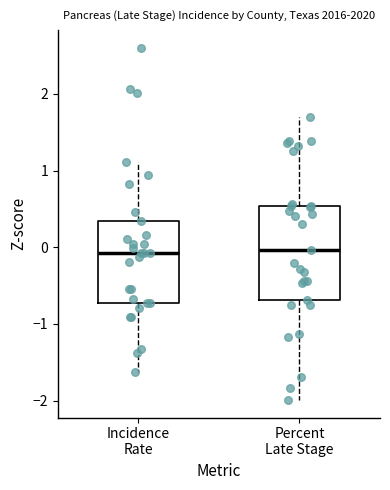

Where does the median line of the box for Incidence Rate sit on the y-axis? The values are not printed on the chart, so give them approximately, as read against the axis.

-0.1